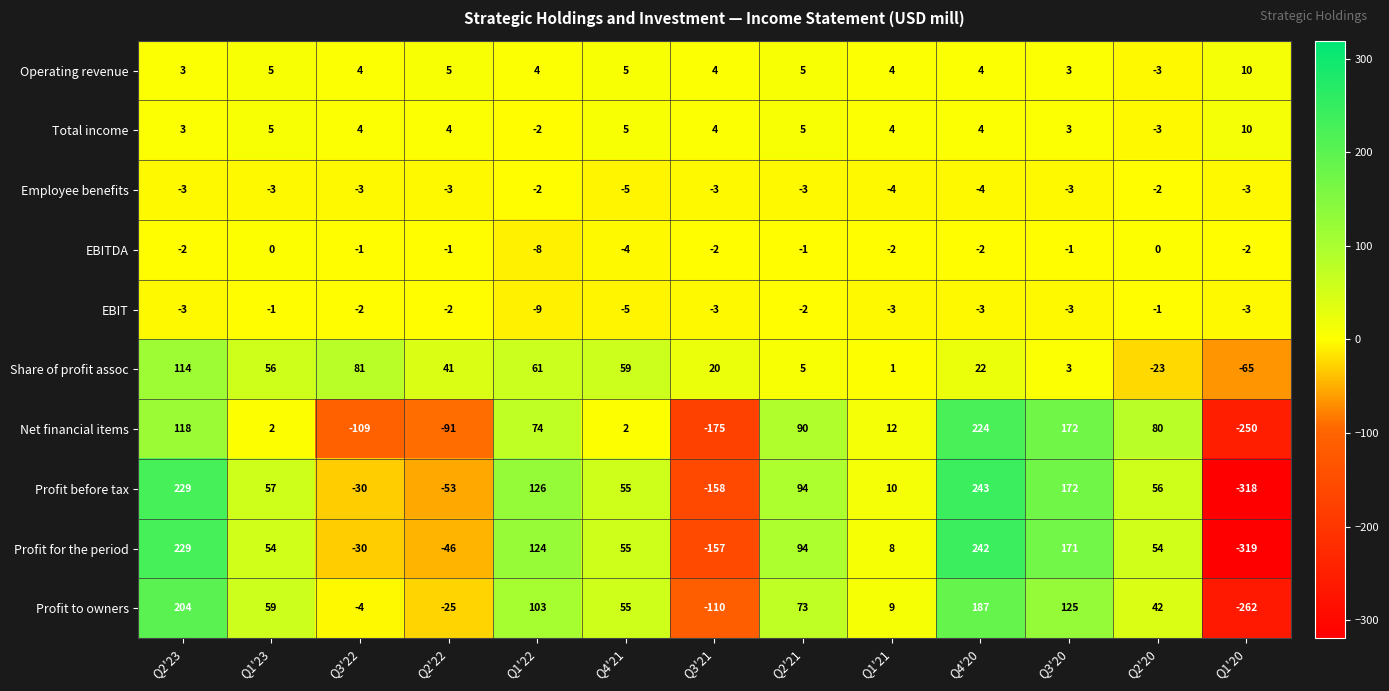

Count the number of categories in the chart.

13